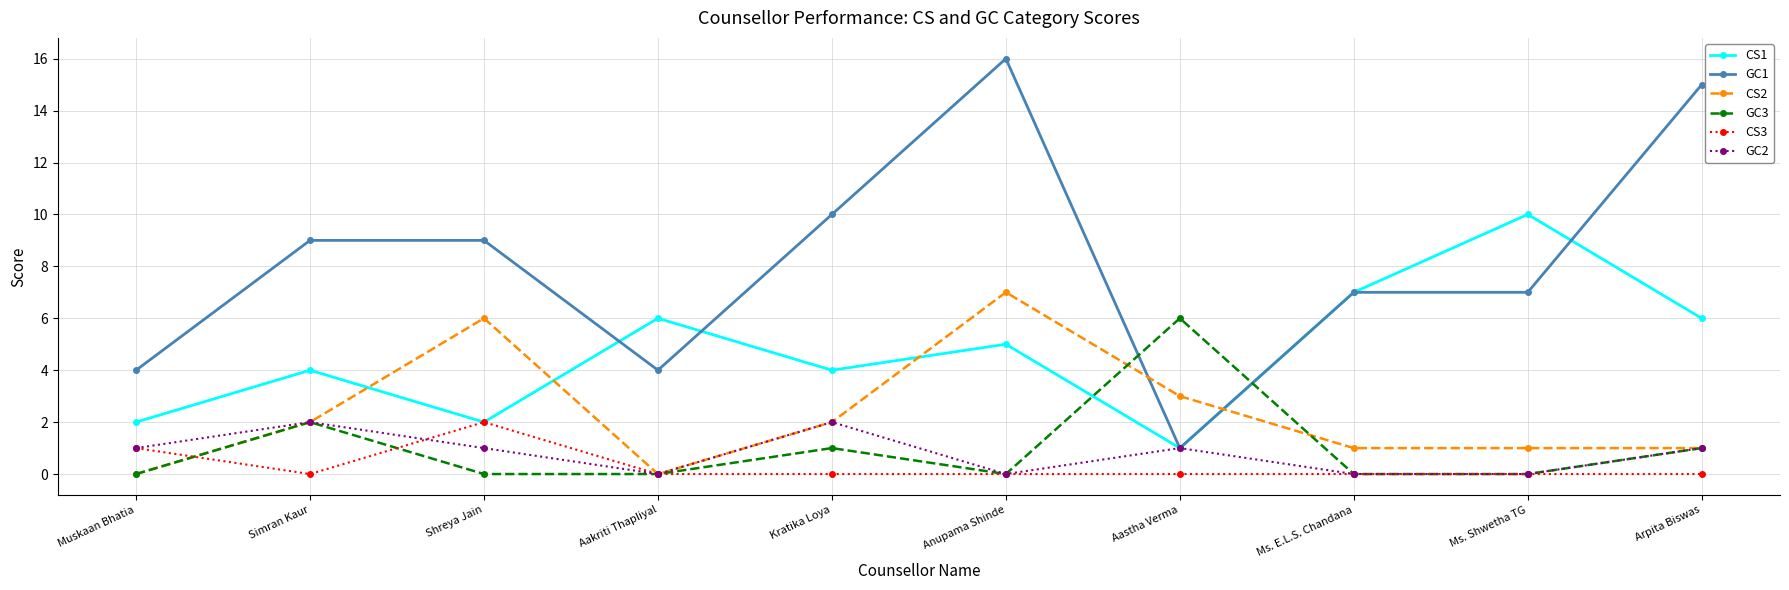

What is the difference between the highest and lowest values at Aakriti Thapliyal?

6